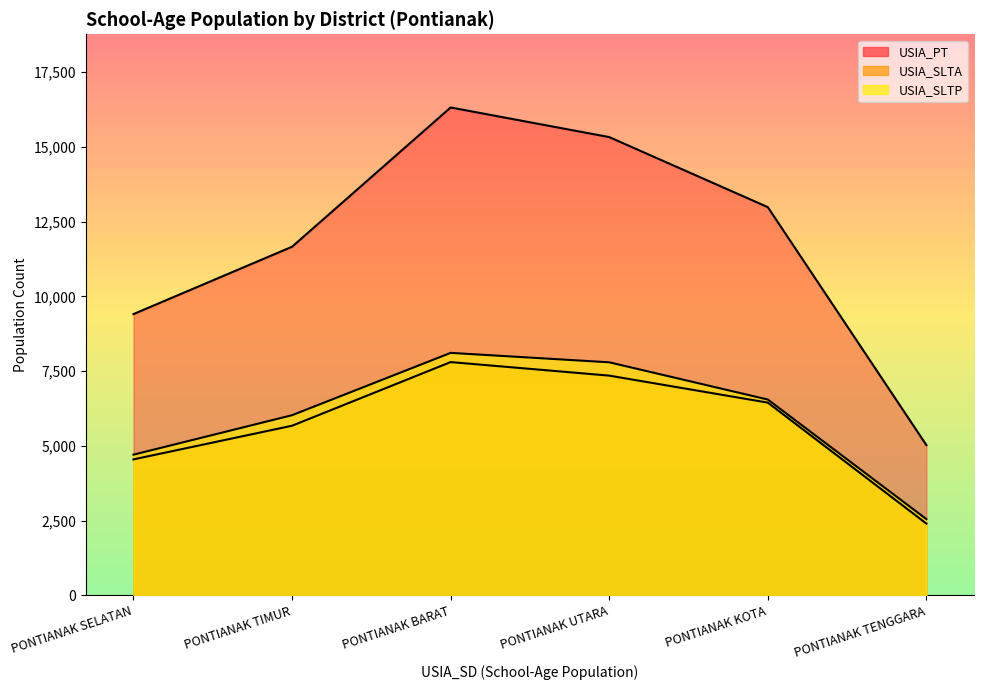

Which has a higher value, PONTIANAK TENGGARA or PONTIANAK UTARA?

PONTIANAK UTARA